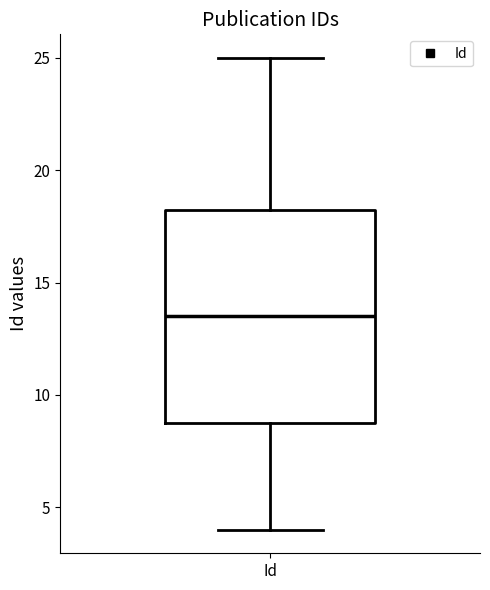

Read this box plot against the y-axis: the position of the median line, the range covered by the box, and the ends of both whiskers. The values are not printed on the chart, so give them approximately, as read against the axis.

median 13.5, box 9.0 to 18.5, whiskers 4.0 to 25.0